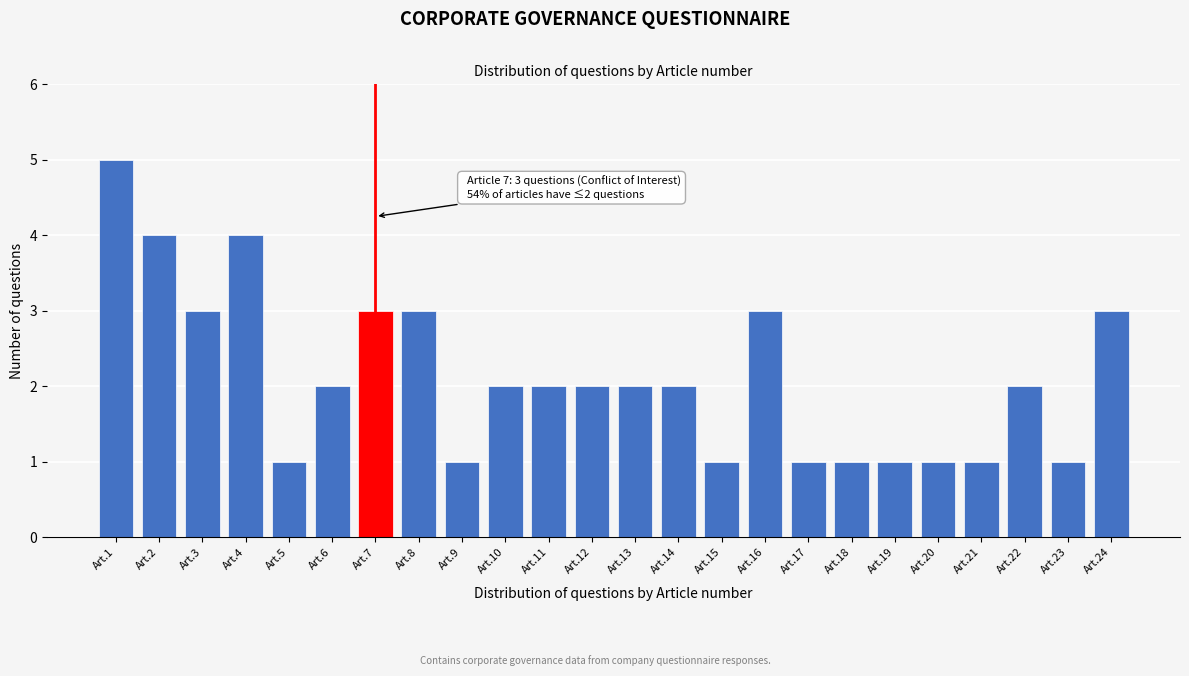

Reading left to right, list all the values displayed in this chart.

Art.1=5	Art.2=4	Art.3=3	Art.4=4	Art.5=1	Art.6=2	Art.7=3	Art.8=3	Art.9=1	Art.10=2	Art.11=2	Art.12=2	Art.13=2	Art.14=2	Art.15=1	Art.16=3	Art.17=1	Art.18=1	Art.19=1	Art.20=1	Art.21=1	Art.22=2	Art.23=1	Art.24=3